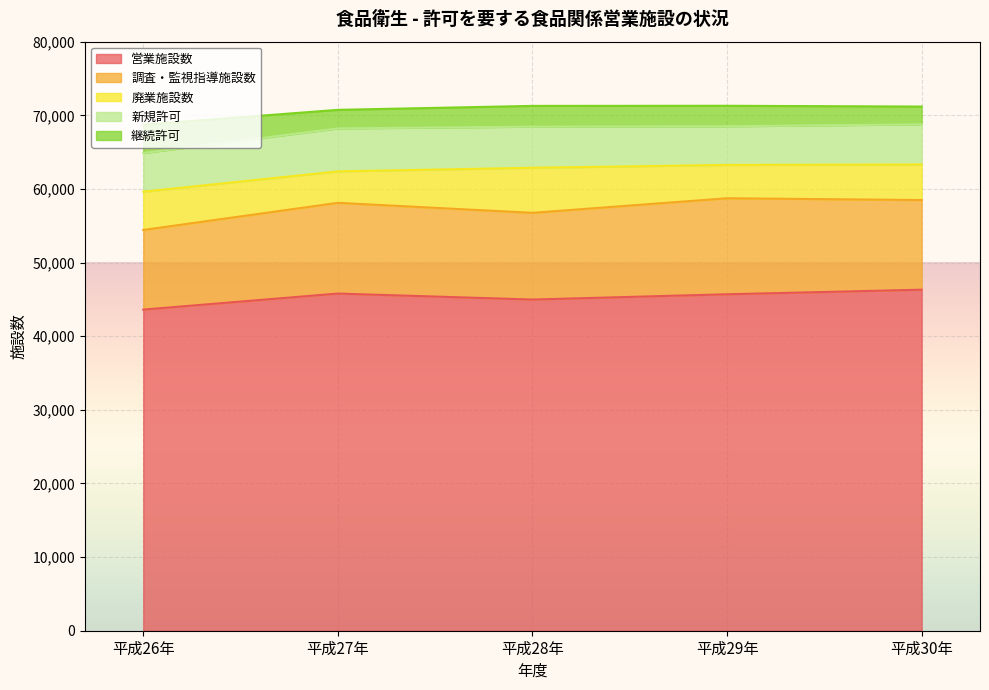

How many distinct data groups are displayed?

5